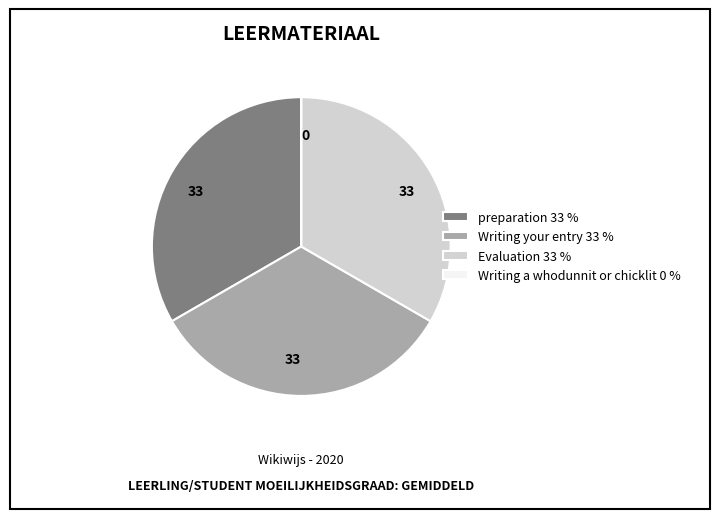

What is the ratio of the value at preparation 33 % to the value at Evaluation 33 %?

1.0